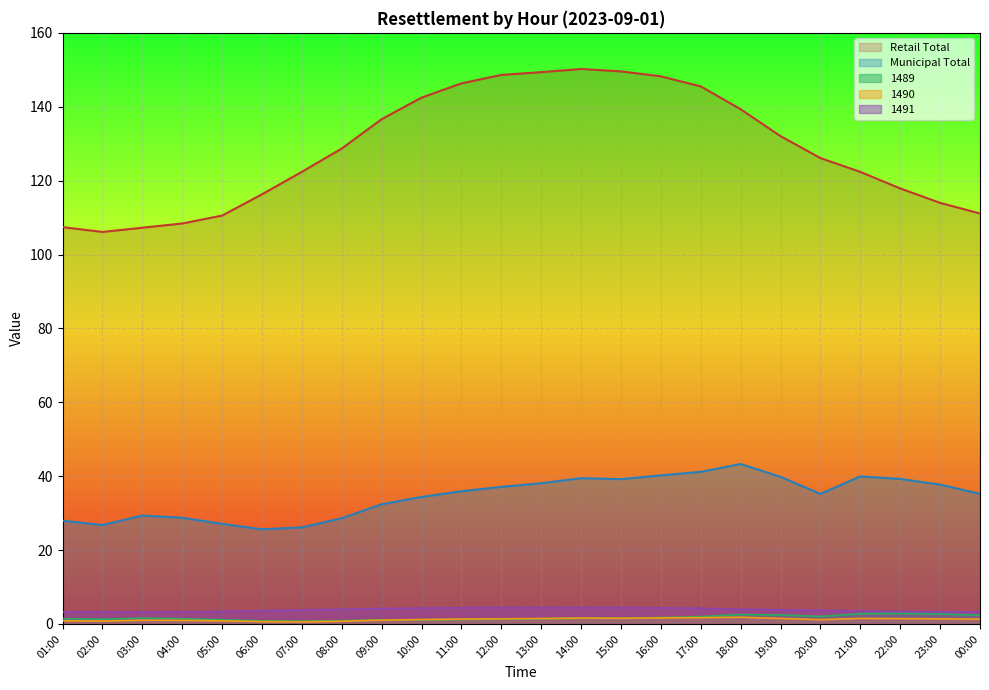

List the series in order of their peak value, highest first.

Retail Total, Municipal Total, 1491, 1489, 1490